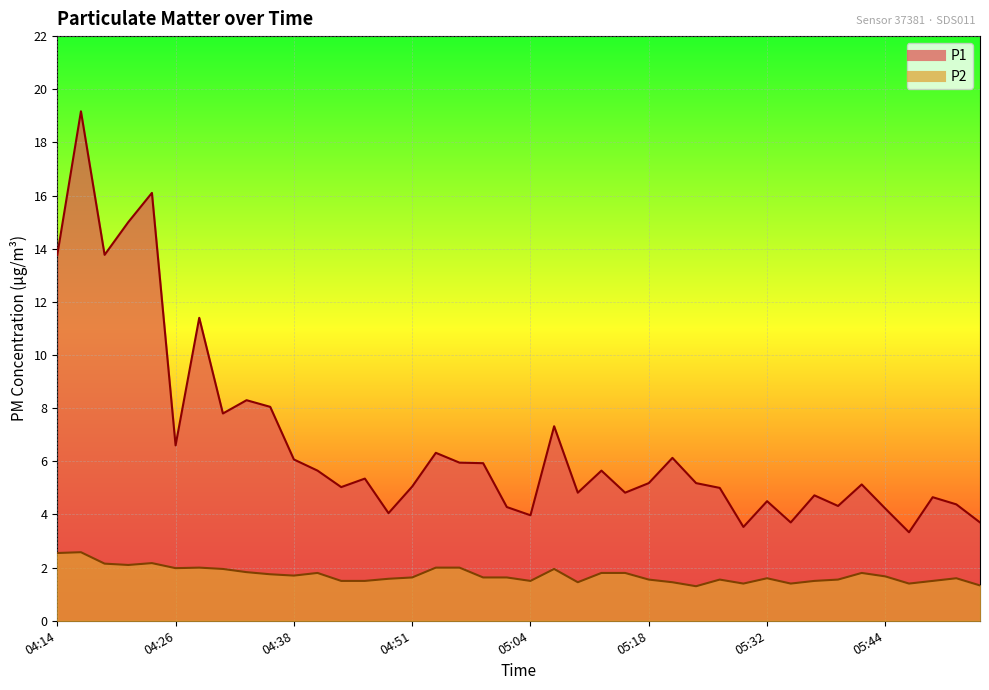

Reading right to left, what are all the values shown in this chart?

P1: 05:55=3.7	05:52=4.4	05:50=4.7	05:47=3.3	05:44=4.2	05:42=5.1	05:39=4.3	05:37=4.7	05:34=3.7	05:32=4.5	05:29=3.5	05:26=5.0	05:23=5.2	05:21=6.1	05:18=5.2	05:15=4.8	05:12=5.7	05:09=4.8	05:06=7.3	05:04=4.0	05:01=4.3	04:58=5.9	04:56=6.0	04:53=6.3	04:51=5.0	04:48=4.0	04:46=5.3	04:43=5.0	04:41=5.7	04:38=6.1	04:36=8.1	04:33=8.3	04:31=7.8	04:29=11.4	04:26=6.6	04:24=16.1	04:21=15.0	04:19=13.8	04:16=19.2	04:14=13.8
P2: 05:55=1.3	05:52=1.6	05:50=1.5	05:47=1.4	05:44=1.7	05:42=1.8	05:39=1.6	05:37=1.5	05:34=1.4	05:32=1.6	05:29=1.4	05:26=1.6	05:23=1.3	05:21=1.4	05:18=1.6	05:15=1.8	05:12=1.8	05:09=1.4	05:06=1.9	05:04=1.5	05:01=1.6	04:58=1.6	04:56=2.0	04:53=2.0	04:51=1.6	04:48=1.6	04:46=1.5	04:43=1.5	04:41=1.8	04:38=1.7	04:36=1.8	04:33=1.8	04:31=1.9	04:29=2.0	04:26=2.0	04:24=2.2	04:21=2.1	04:19=2.1	04:16=2.6	04:14=2.5